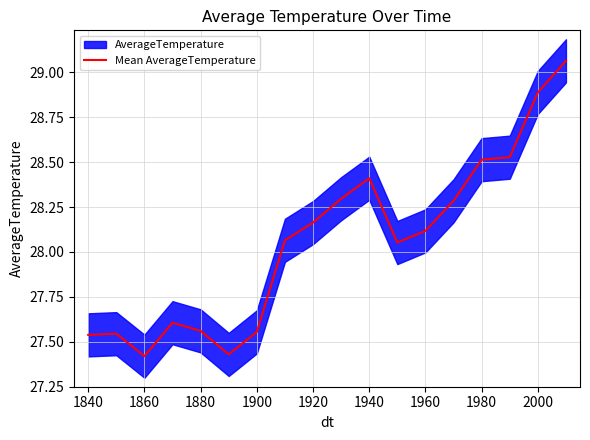

How many data points are above 28?

11